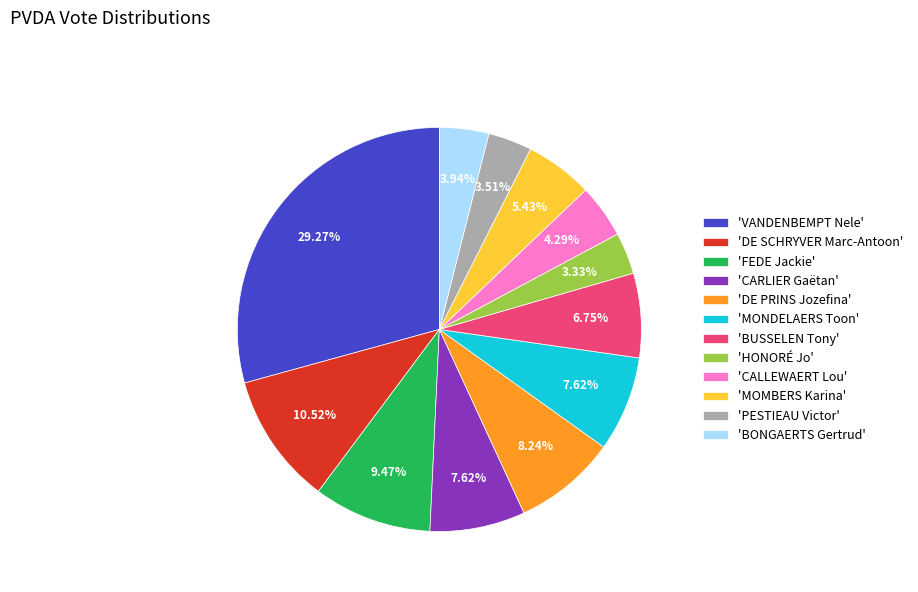

Which has a higher value, 'DE PRINS Jozefina' or 'CARLIER Gaëtan'?

'DE PRINS Jozefina'